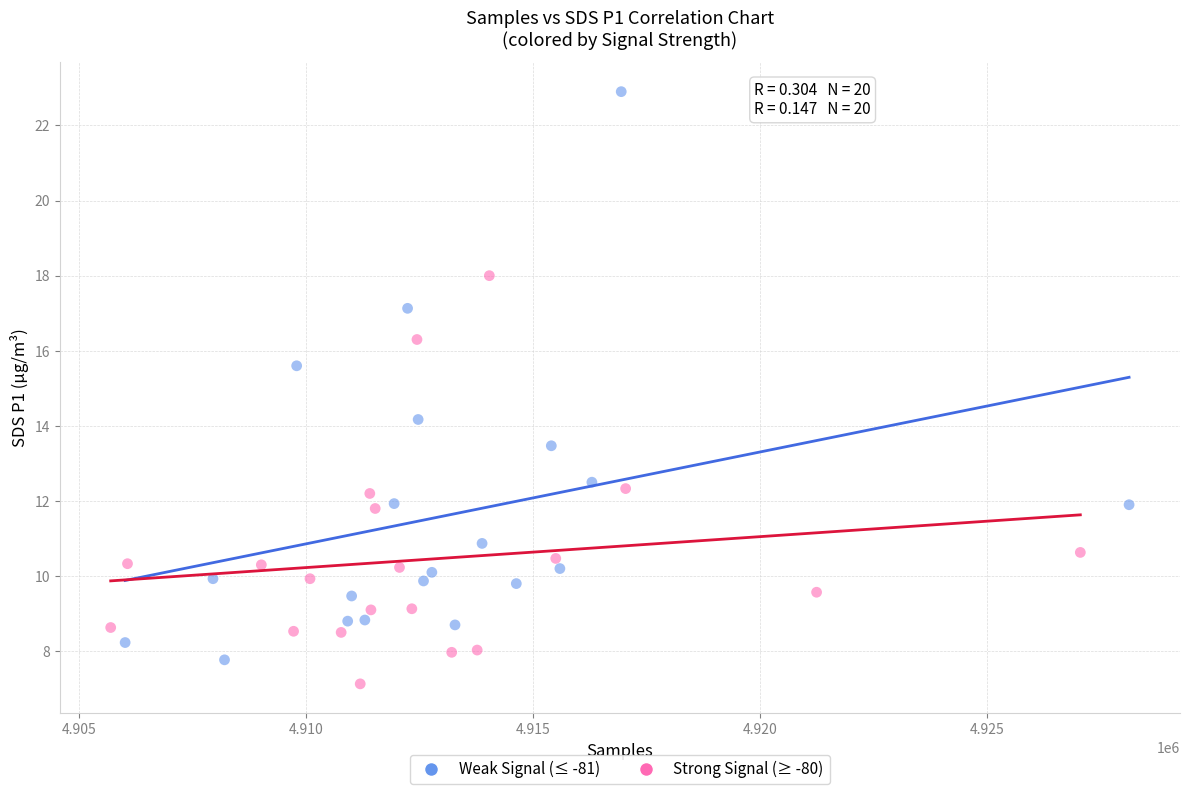

Which series has the largest Y range (max minus min)?

Weak Signal (≤ -81)